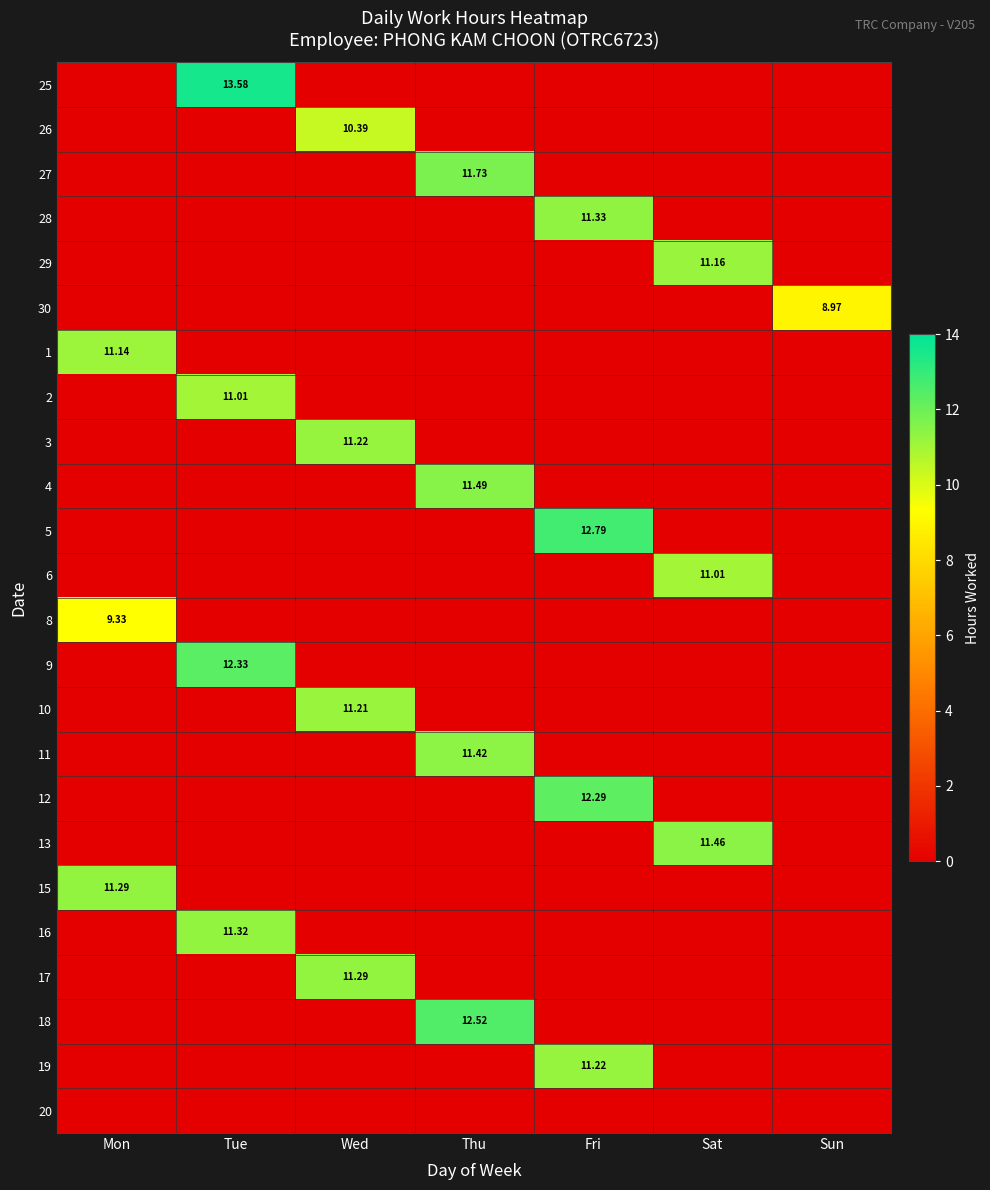

List the labels in order of 26 value, largest first.

Wed, Mon, Tue, Thu, Fri, Sat, Sun